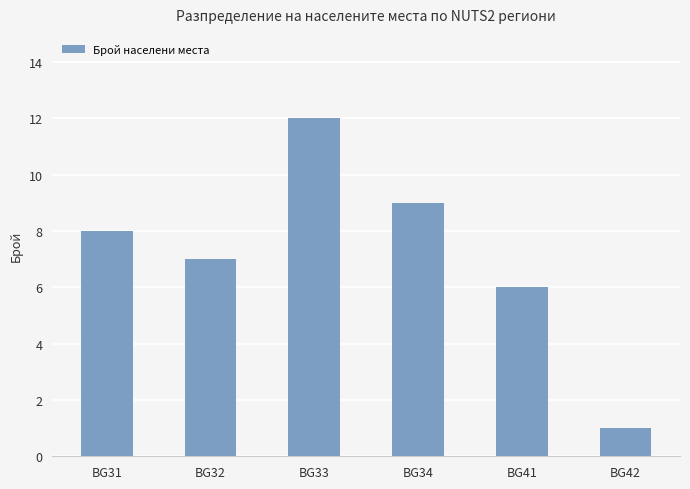

The value at BG32 is 7. True or false?

True